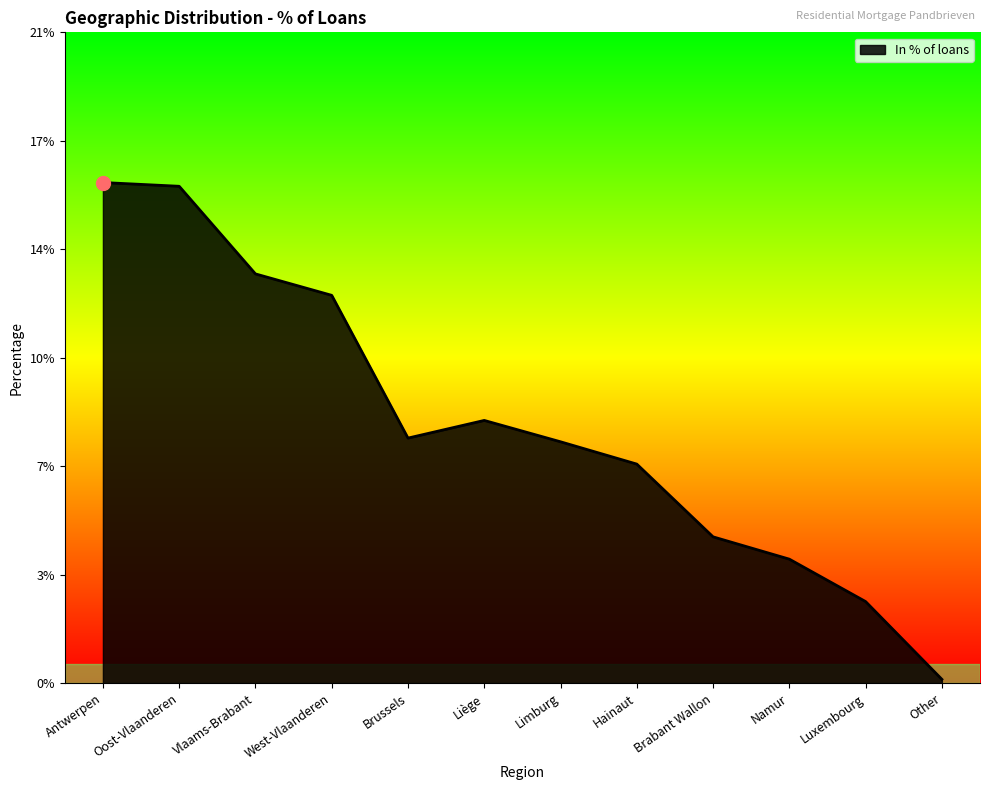

Rank the categories by value from lowest to highest.

Other, Luxembourg, Namur, Brabant Wallon, Hainaut, Limburg, Brussels, Liège, West-Vlaanderen, Vlaams-Brabant, Oost-Vlaanderen, Antwerpen